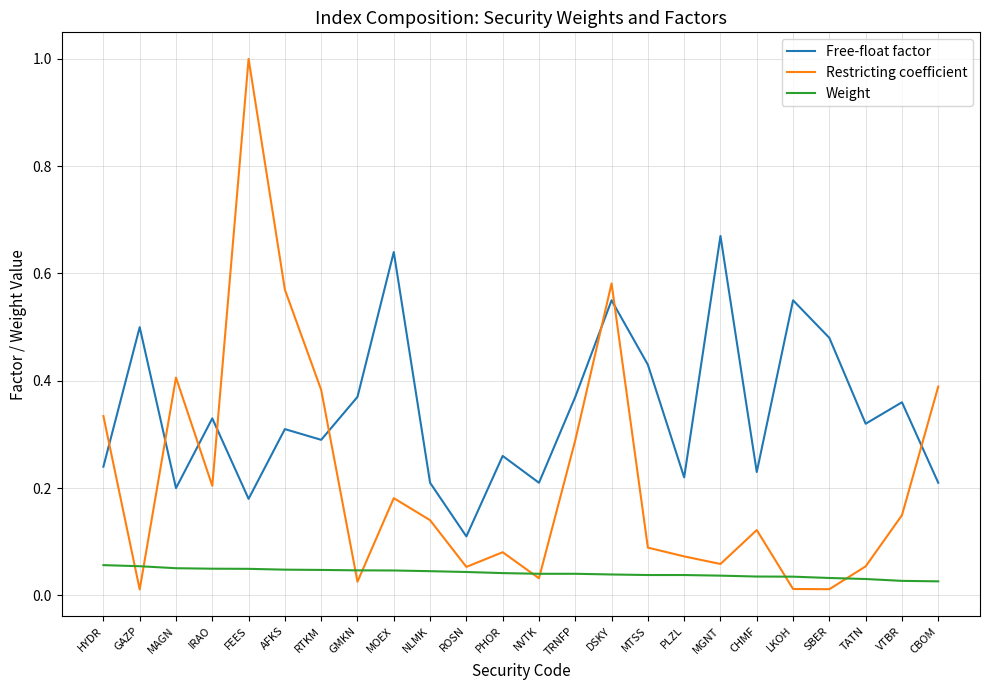

Is it true that Free-float factor equals 0.1 at NVTK?

False